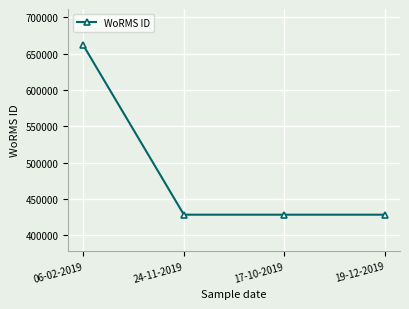

Which category has the highest value across all series?

06-02-2019